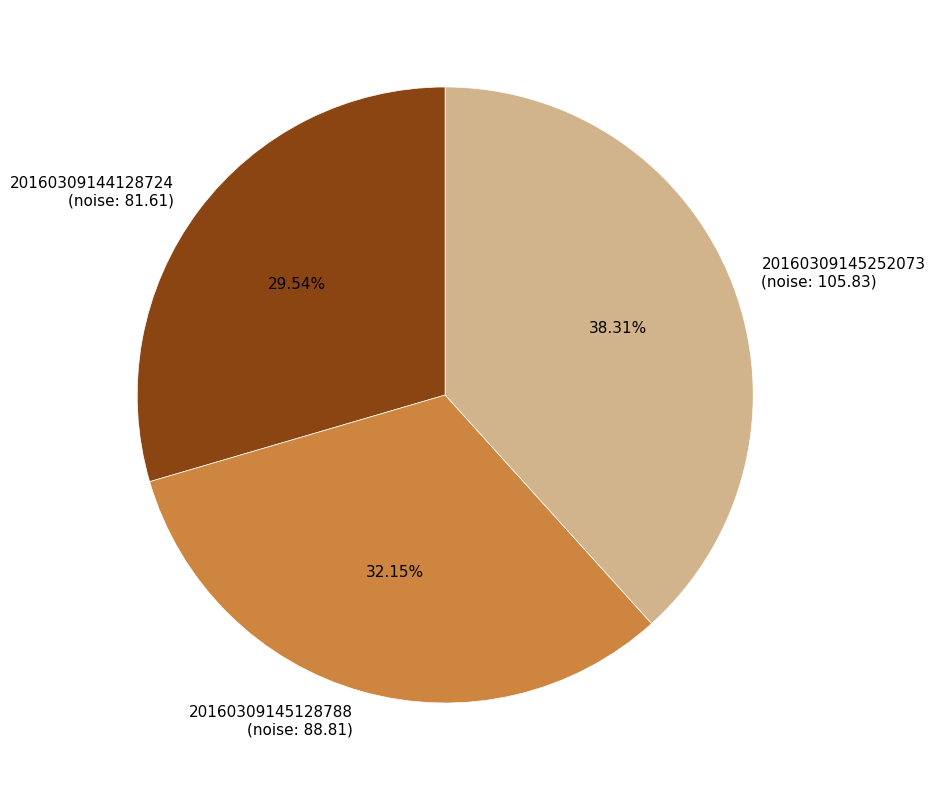

Combined, do 20160309144128724 (noise: 81.61) and 20160309145128788 (noise: 88.81) account for over 50%?

Yes